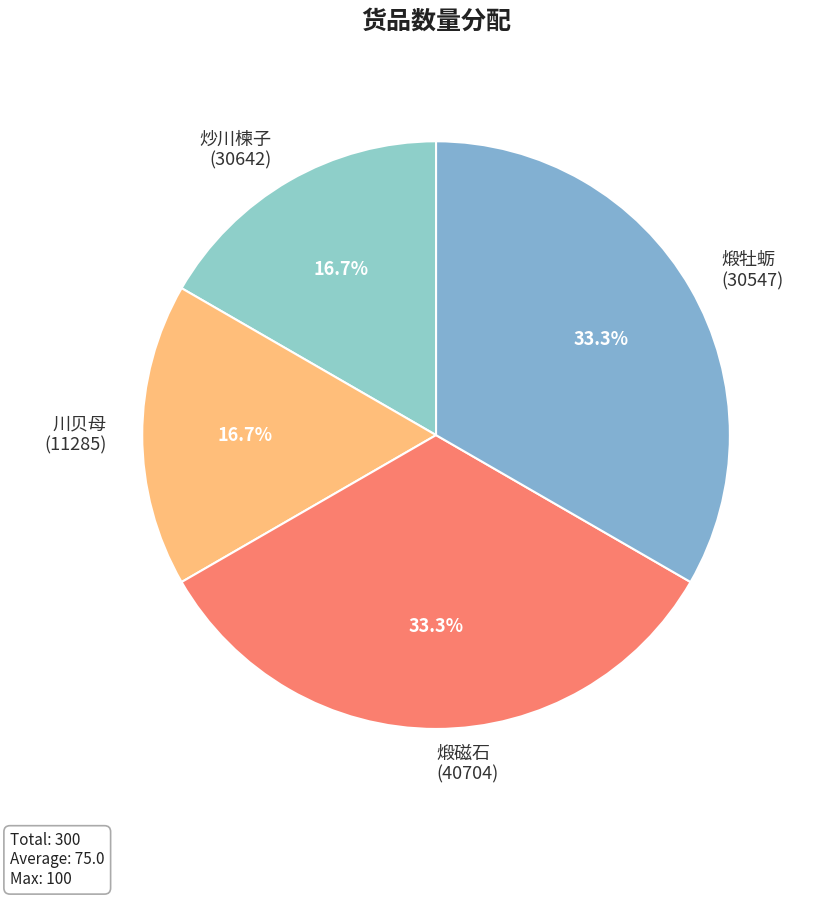

Approximately how many times larger is the value at 煅磁石 (40704) compared to 炒川楝子 (30642)?

2.0